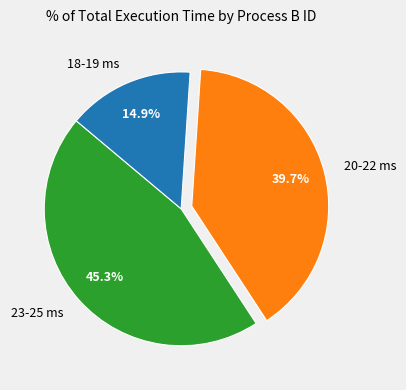

What is the largest slice in the pie chart?

23-25 ms